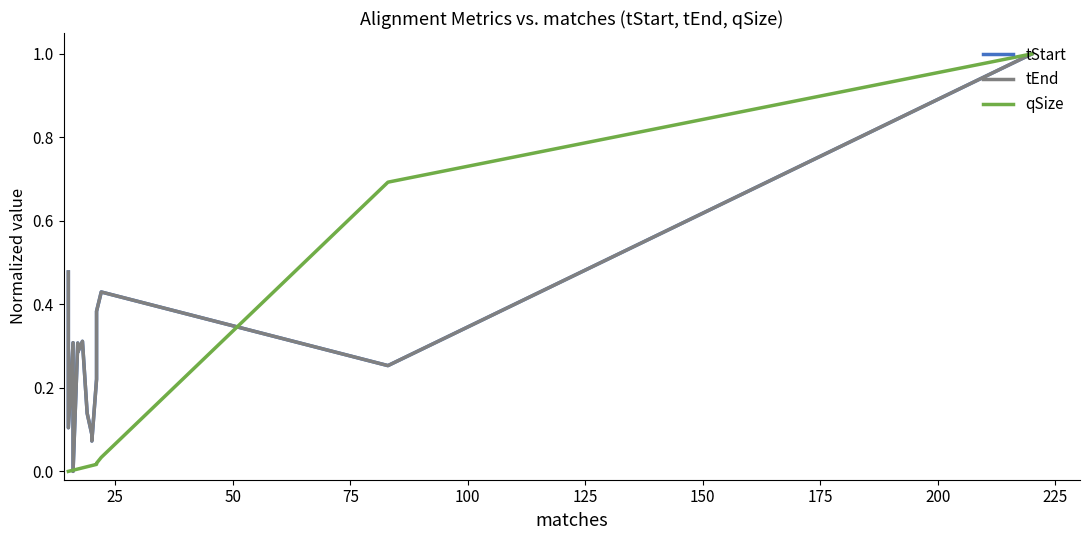

Between which two adjacent categories do qSize and tEnd first intersect?

50 and 75